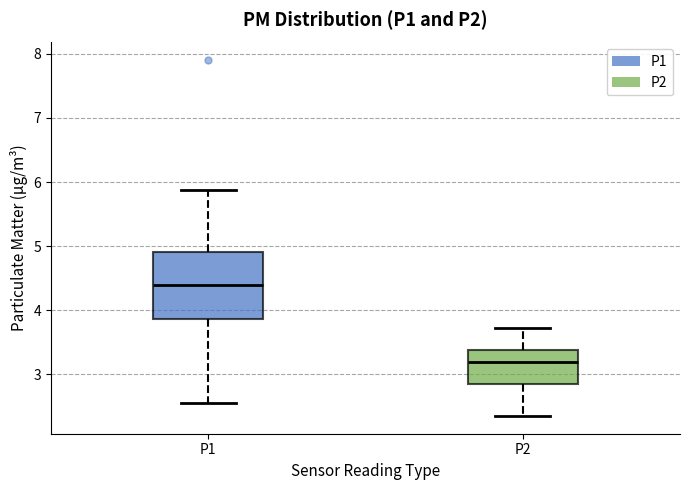

Reading left to right, read every box against the y-axis: the position of its median line, the range the box covers, and the ends of its whiskers. The values are not printed on the chart, so give them approximately, as read against the axis.

P1: median 4.4, box 3.9 to 4.9, whiskers 2.6 to 5.9
P2: median 3.2, box 2.8 to 3.4, whiskers 2.4 to 3.7